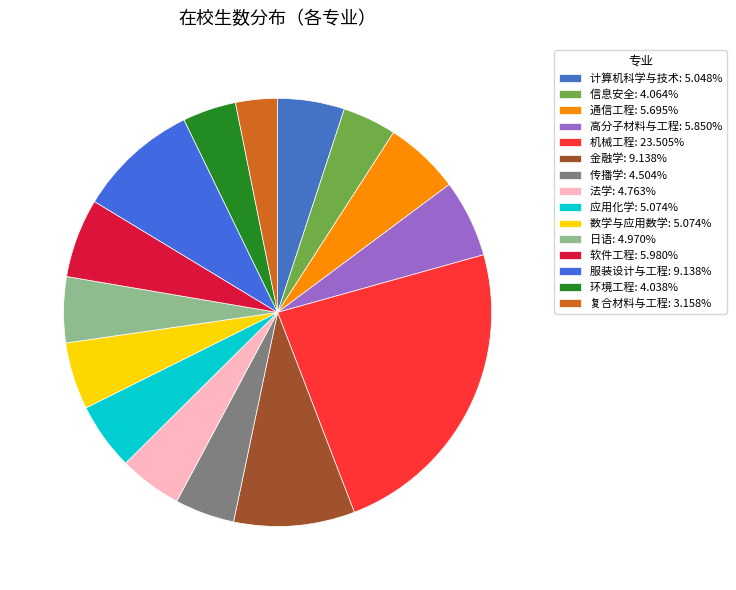

To the nearest percent, what is the combined percentage of 环境工程 and 计算机科学与技术?

9%